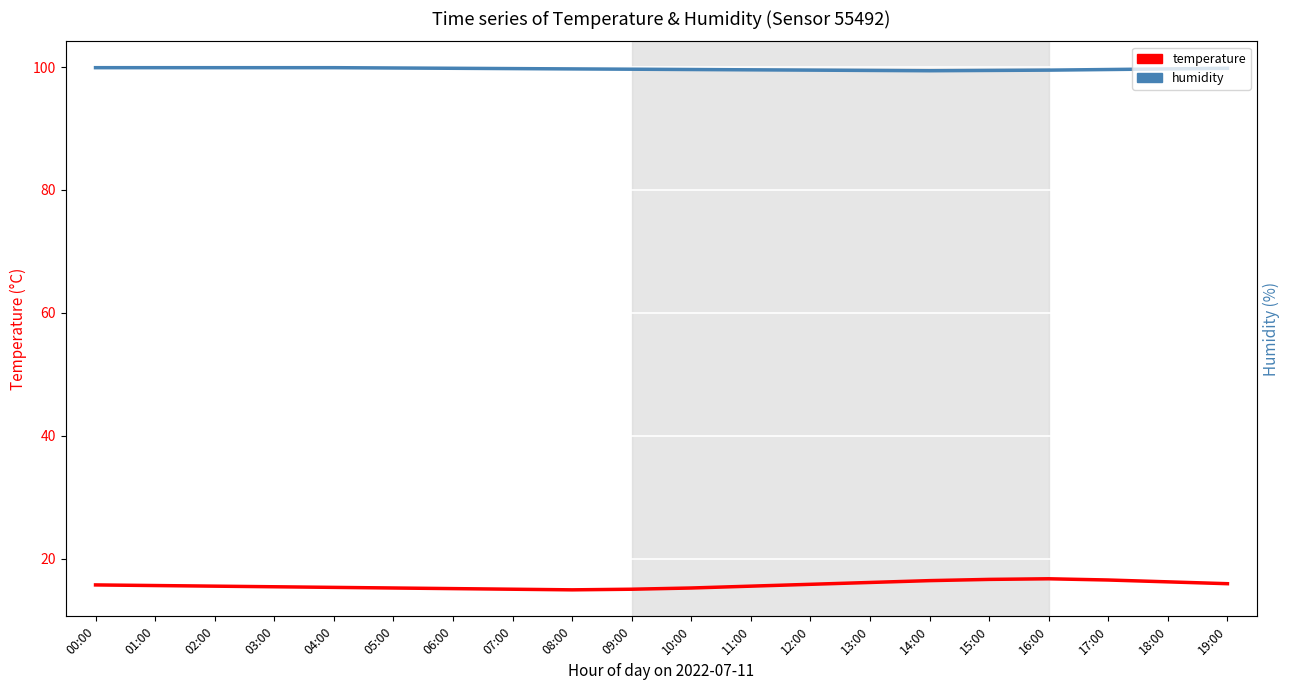

Is it true that temperature equals 14.9 at 08:00?

True